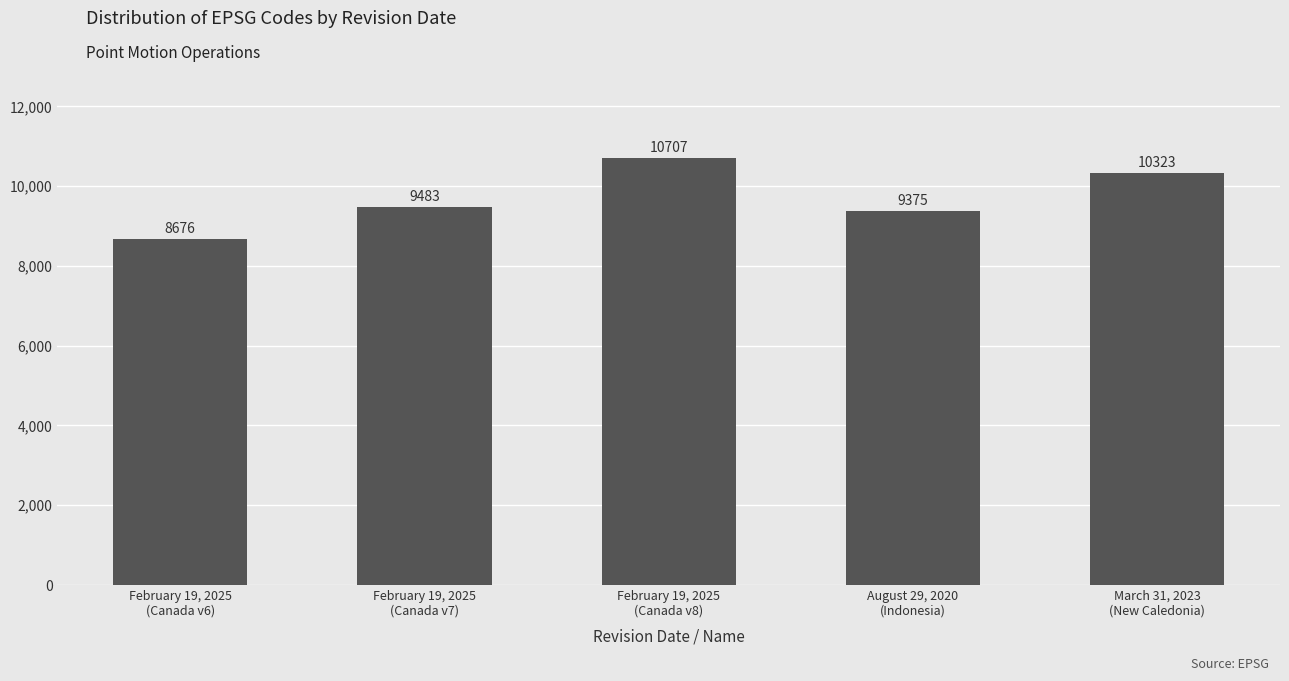

Which label corresponds to the smallest value in the chart?

February 19, 2025
(Canada v6)